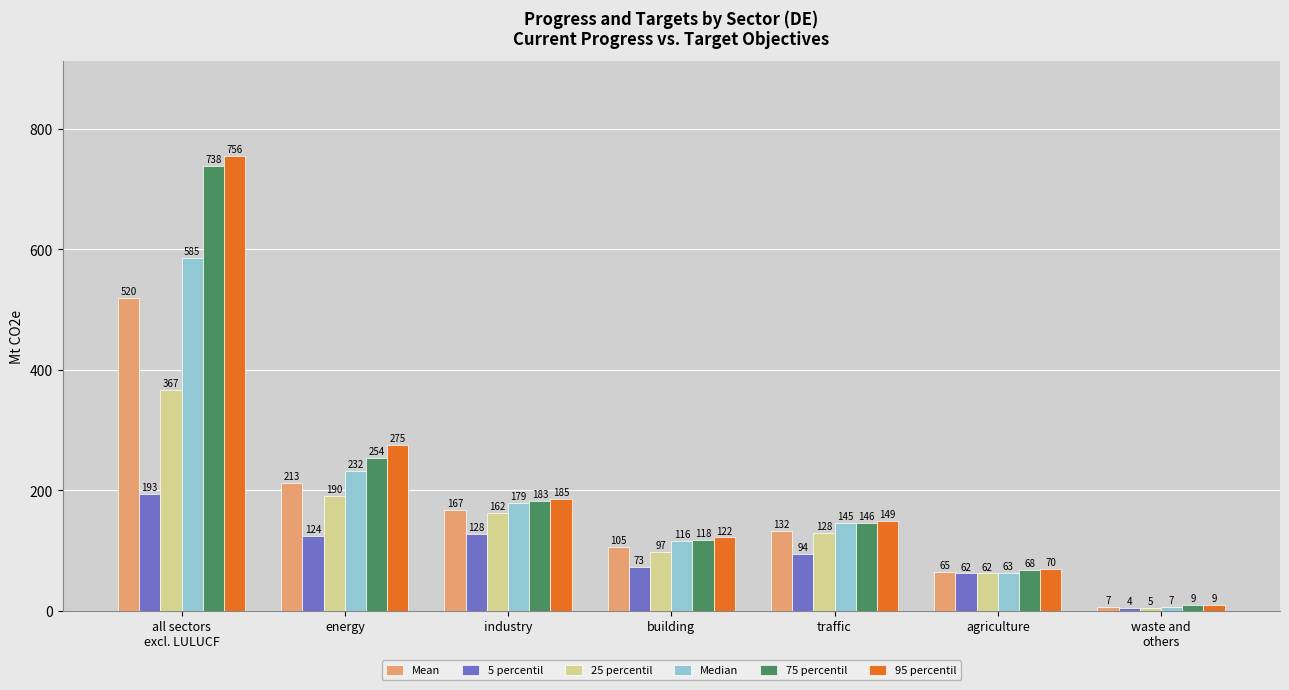

Which series has the largest total across all categories?

95 percentil